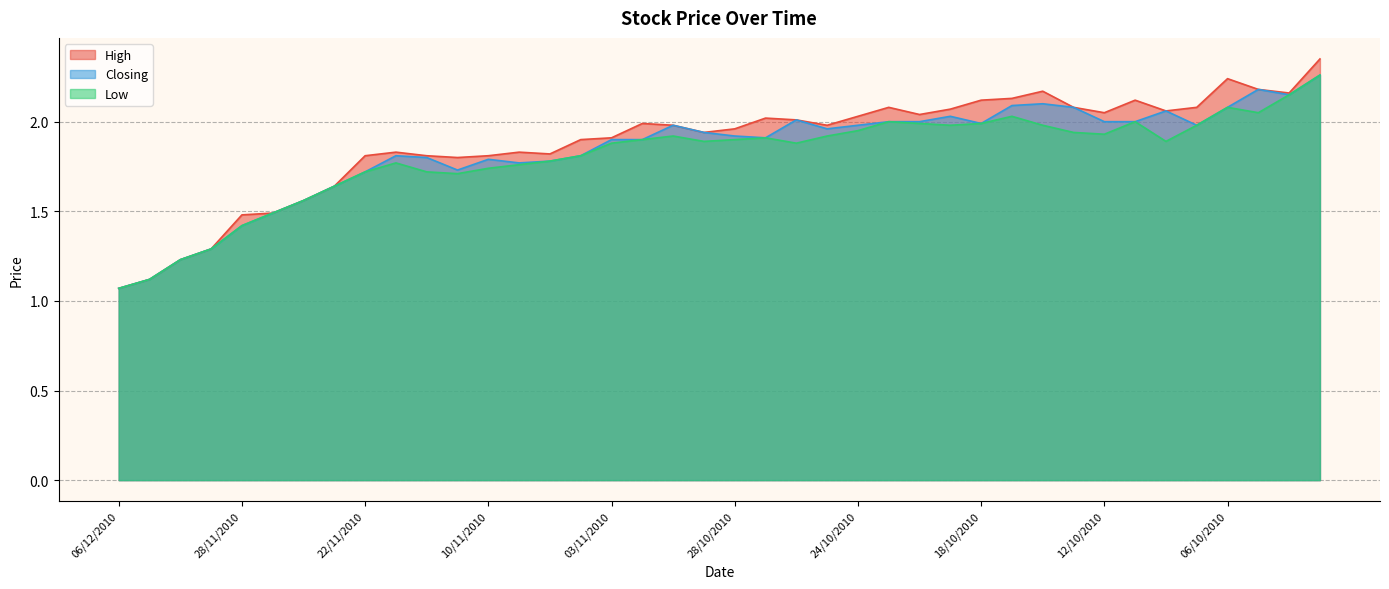

Which series has the largest range (max minus min)?

High